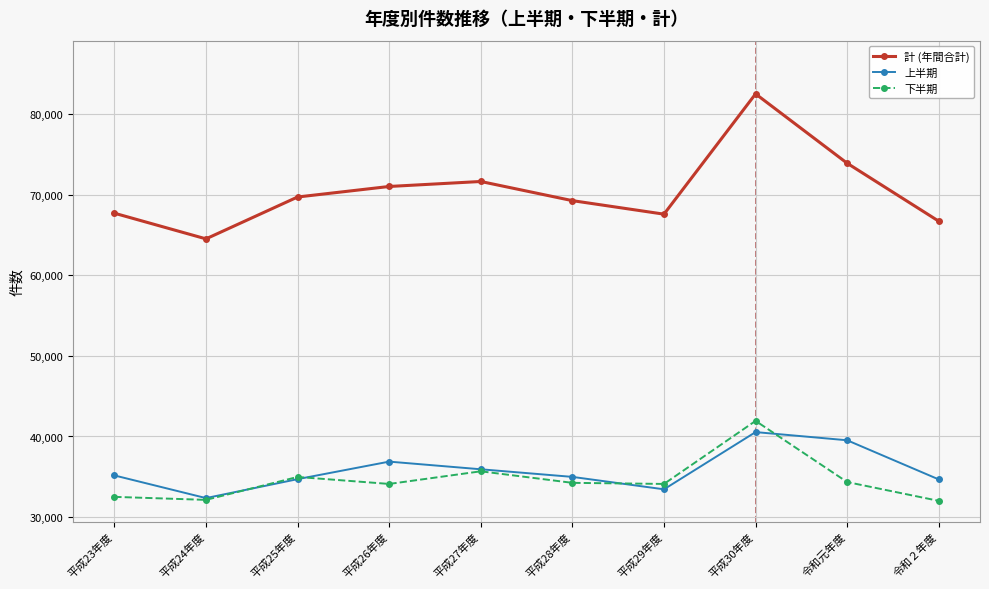

Which series changed the most between 平成27年度 and 平成29年度?

計 (年間合計)